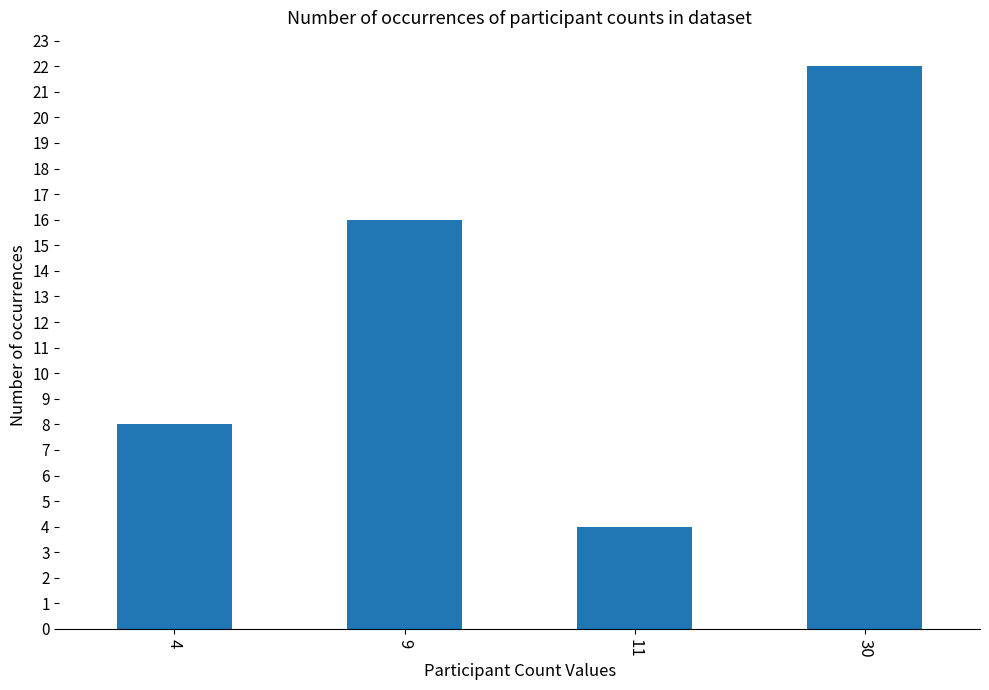

The chart shows a value of 4 at 9. True or false?

False